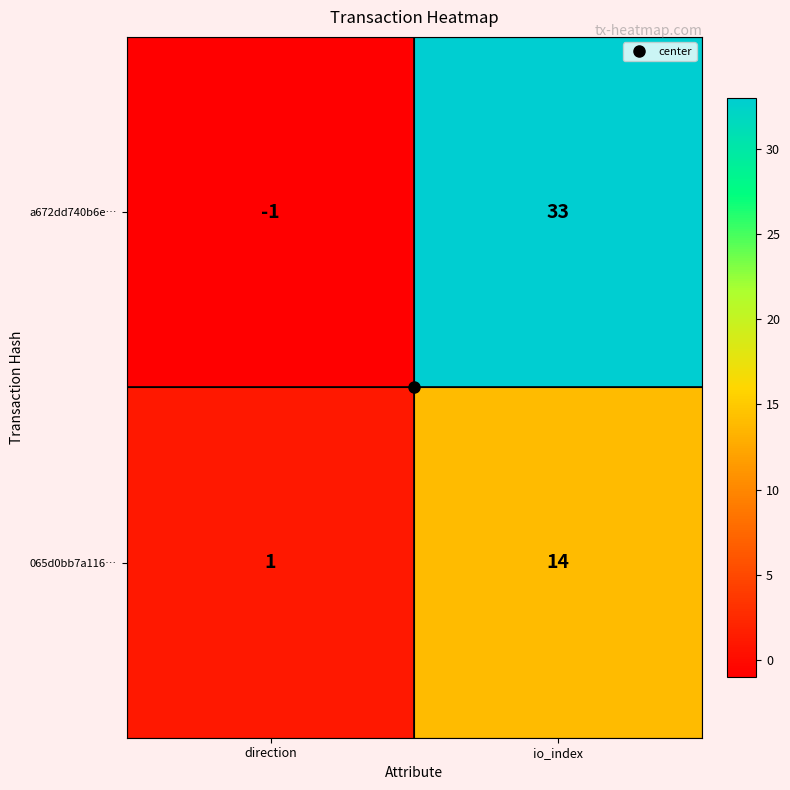

List the series in order of their peak value, highest first.

a672dd740b6e…, 065d0bb7a116…